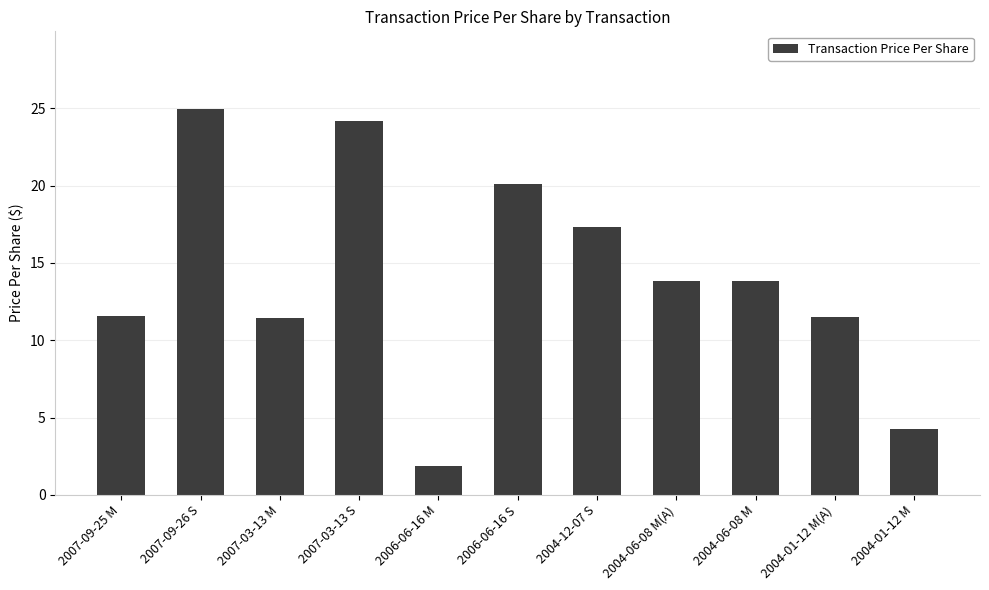

True or false: the data shows 2.7 at 2007-09-25 M.

False